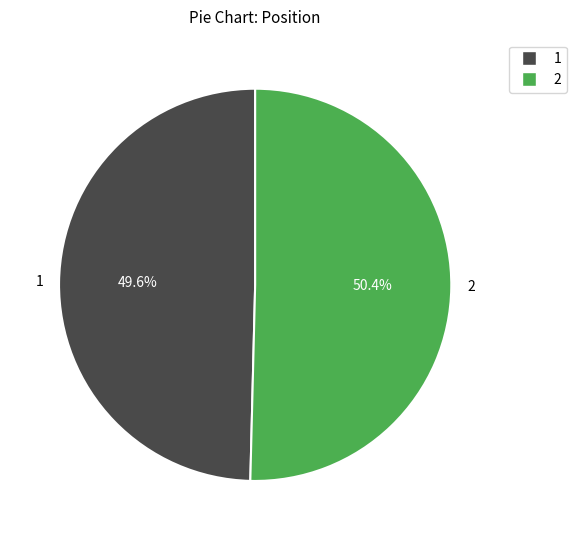

Which has a higher value, 2 or 1?

2